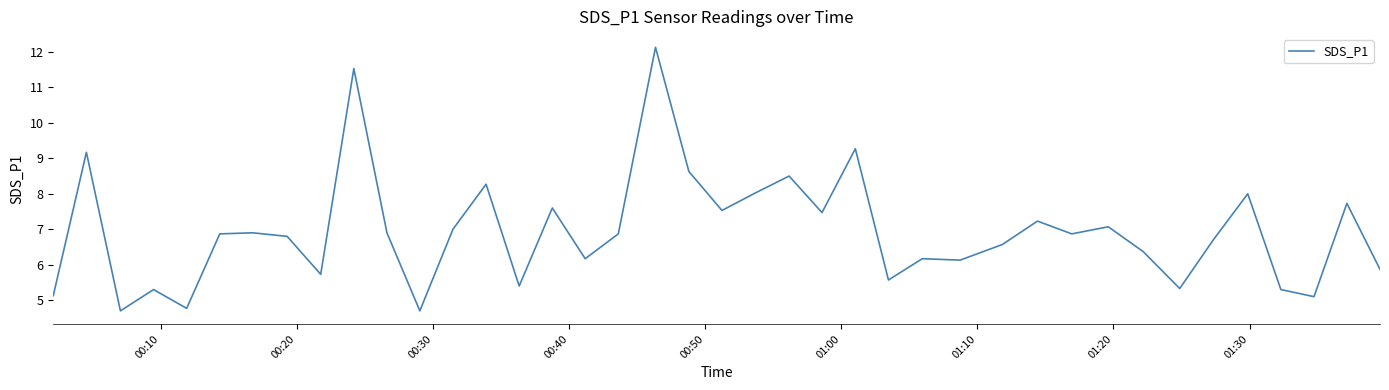

What is the smallest value displayed?

4.7